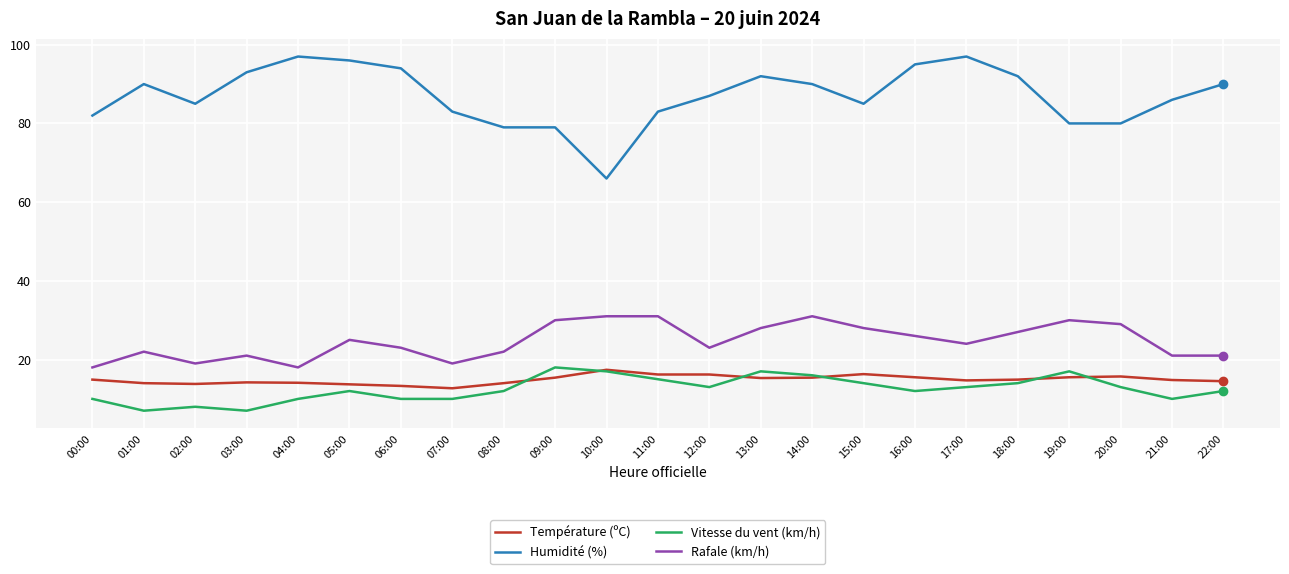

True or false: Rafale (km/h) and Vitesse du vent (km/h) intersect in this chart.

False